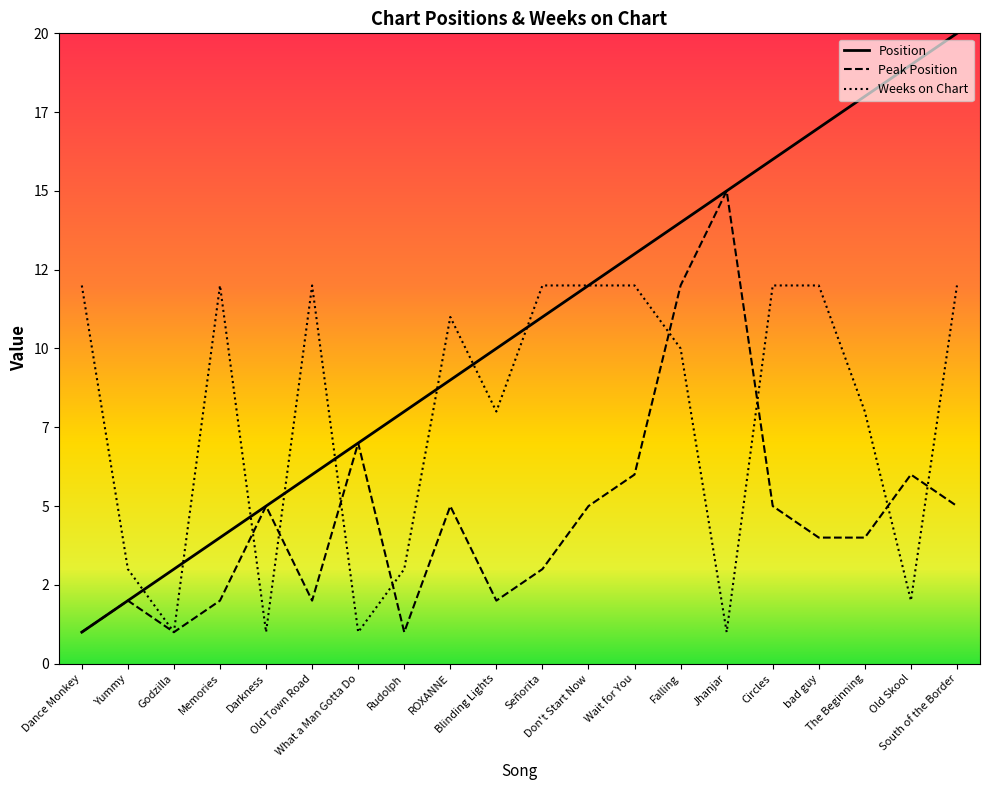

The Peak Position series shows 2 at Rudolph. True or false?

False